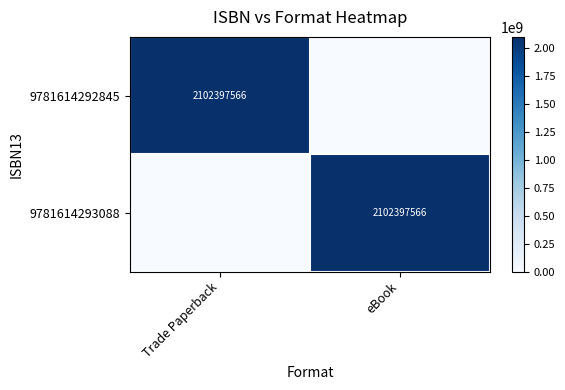

What is the difference between the highest and lowest values at eBook?

2102397566